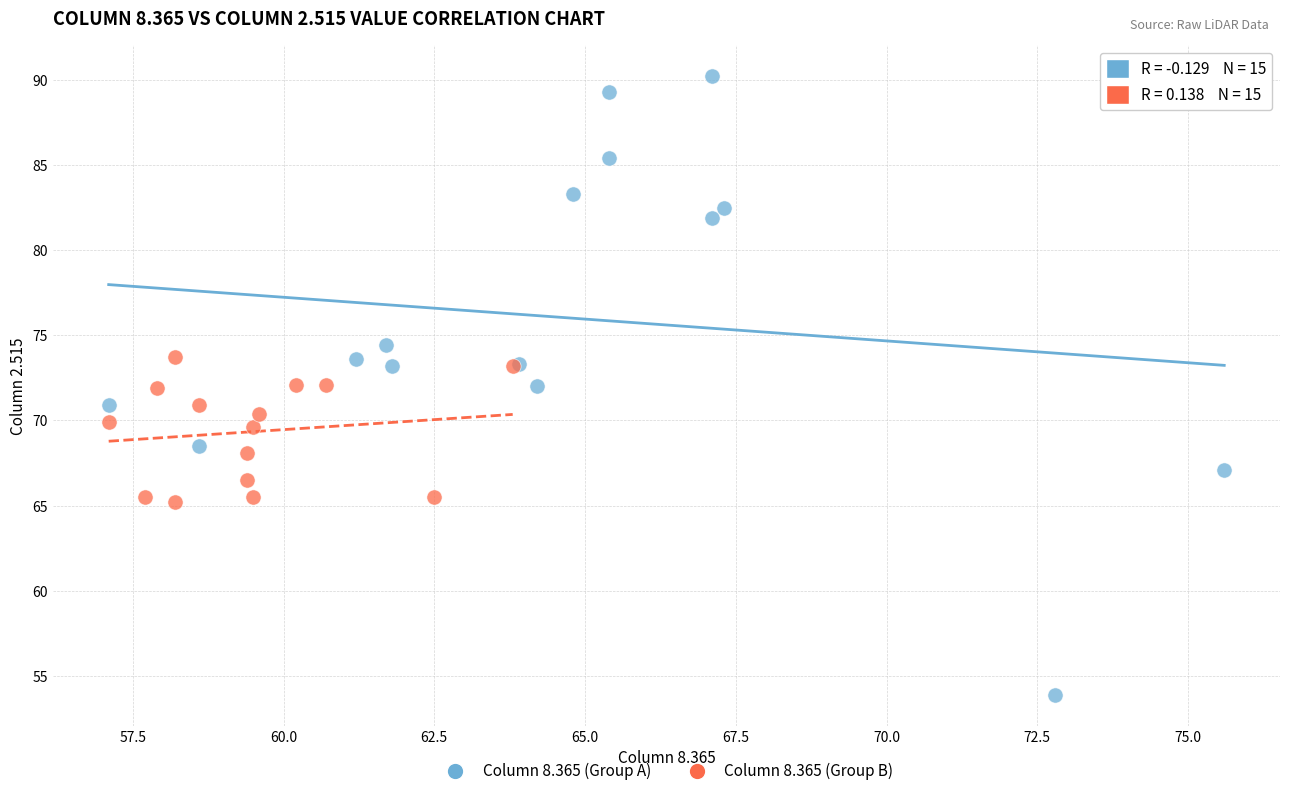

Which series has the largest Y range (max minus min)?

Column 8.365 (Group A)